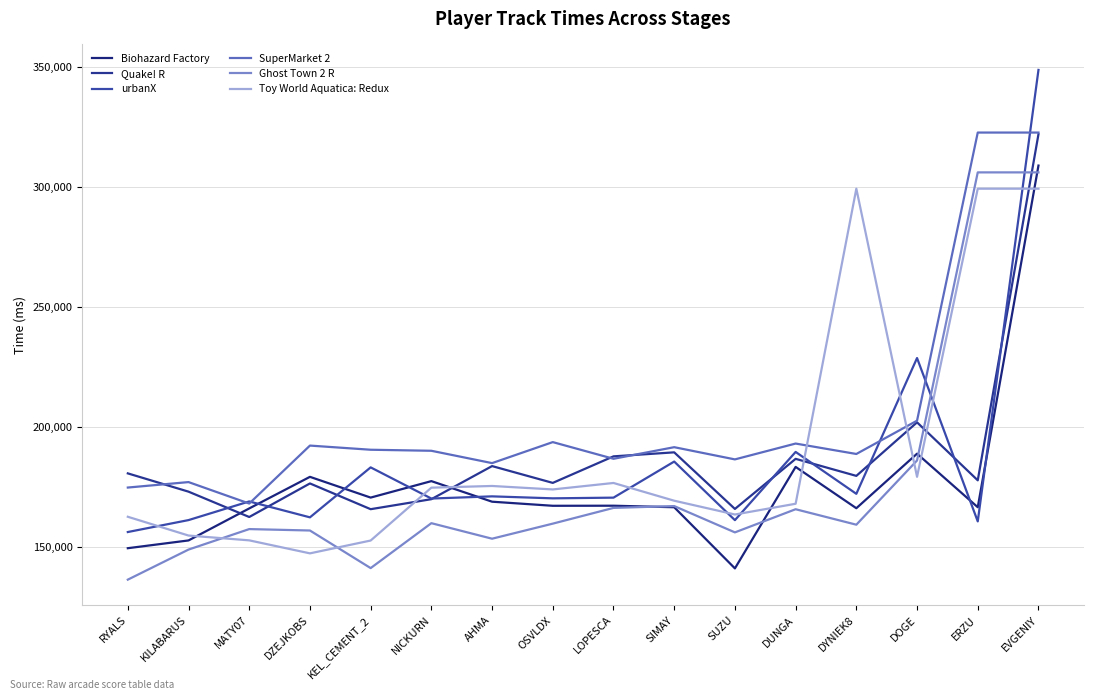

At which label is Quake! R closest to 242148?

DOGE